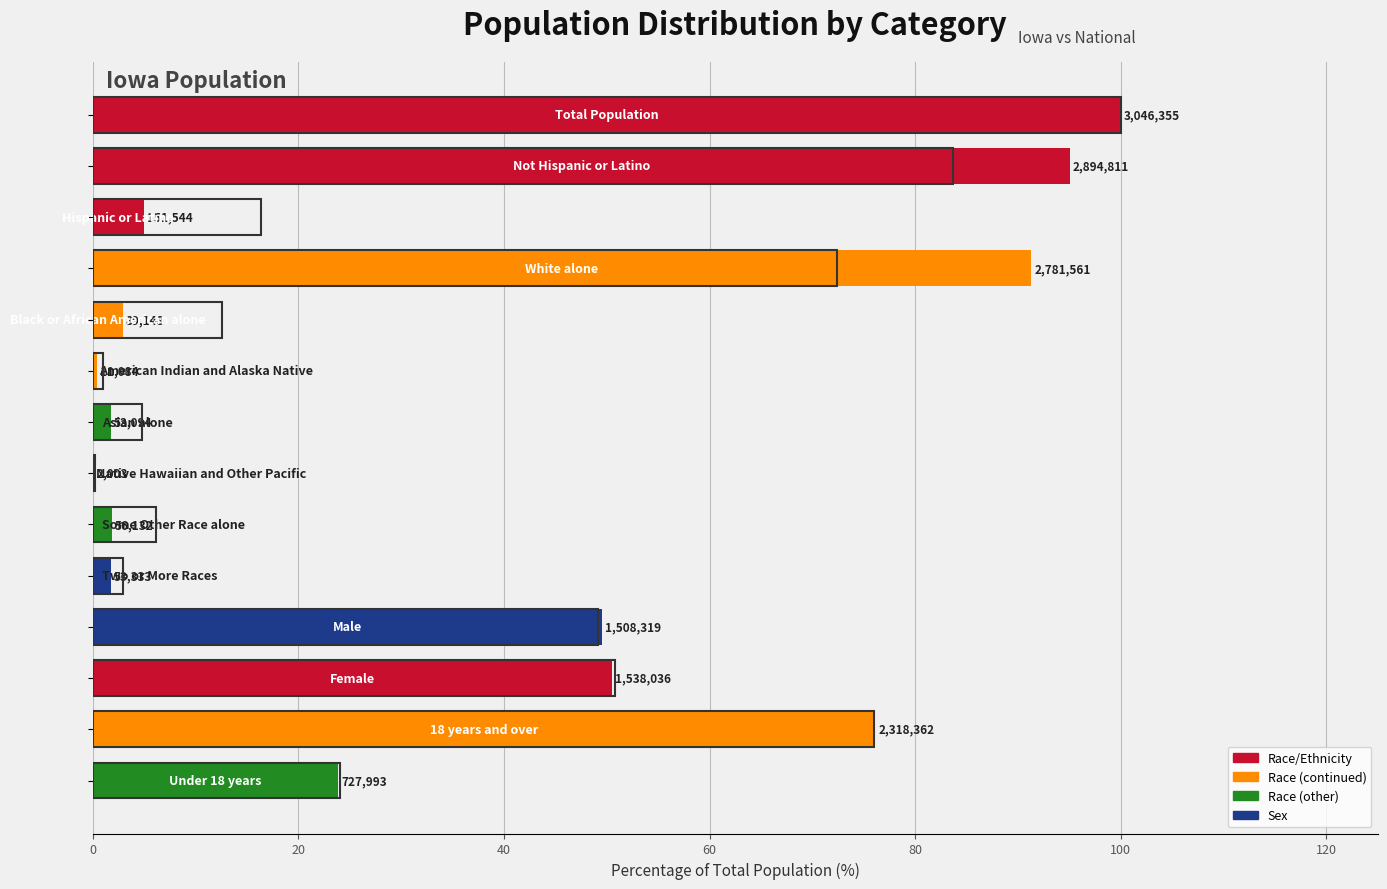

True or false: National (% of National Total) has a value of 120.0 at 20.

False